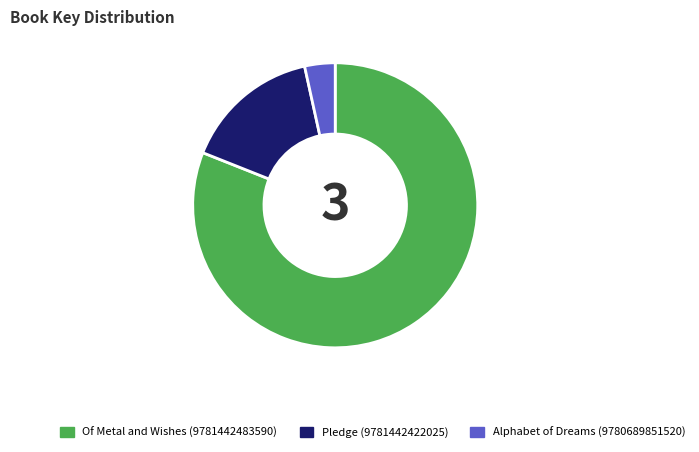

Do Alphabet of Dreams (9780689851520) and Of Metal and Wishes (9781442483590) together represent more than half of the pie?

Yes